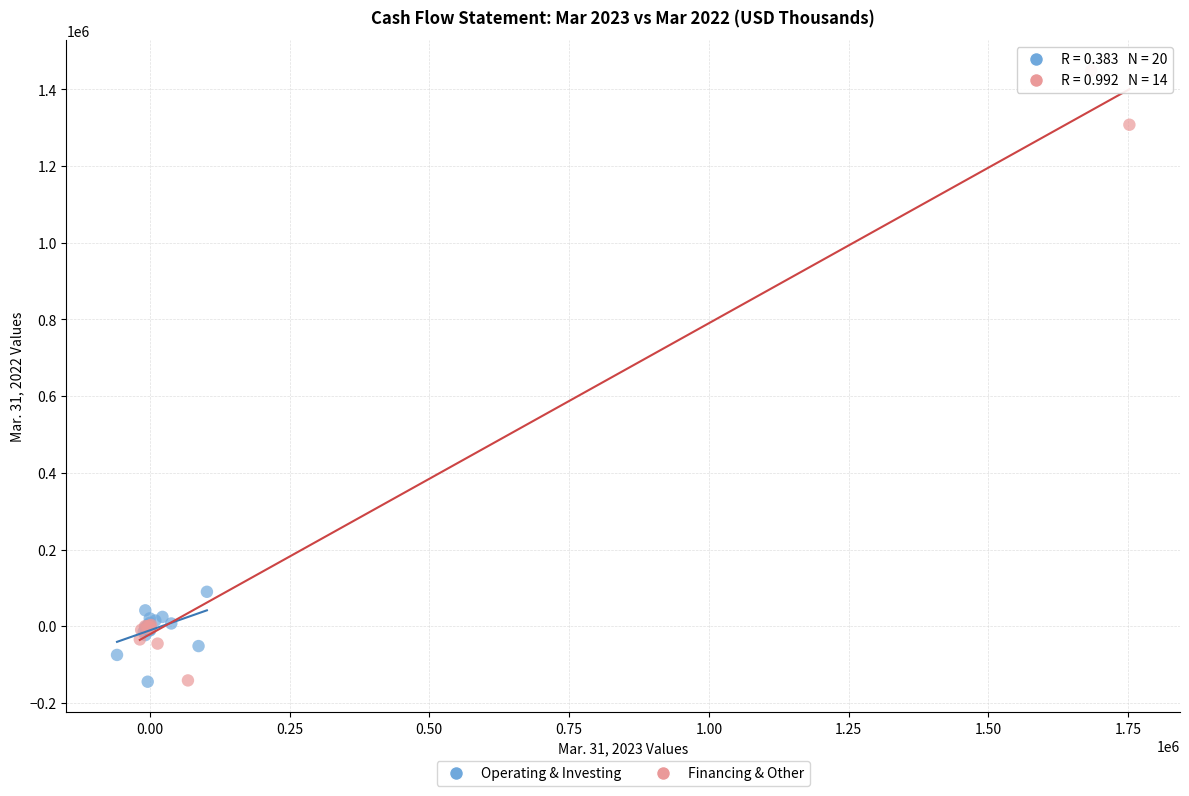

Which series reaches the maximum Y coordinate?

Financing & Other